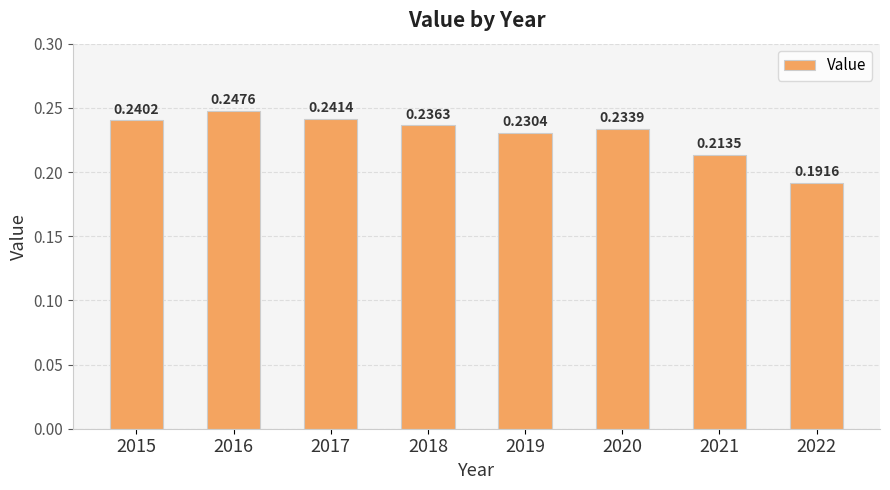

Are the bars grouped side by side (vs. stacked)?

No